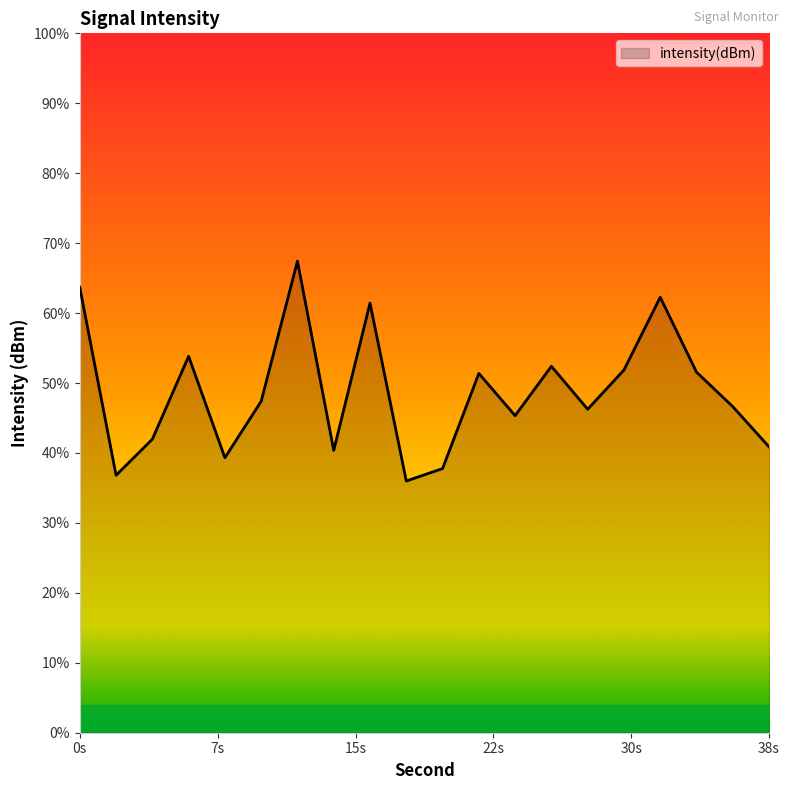

Does the chart display data point markers on the line(s)?

No